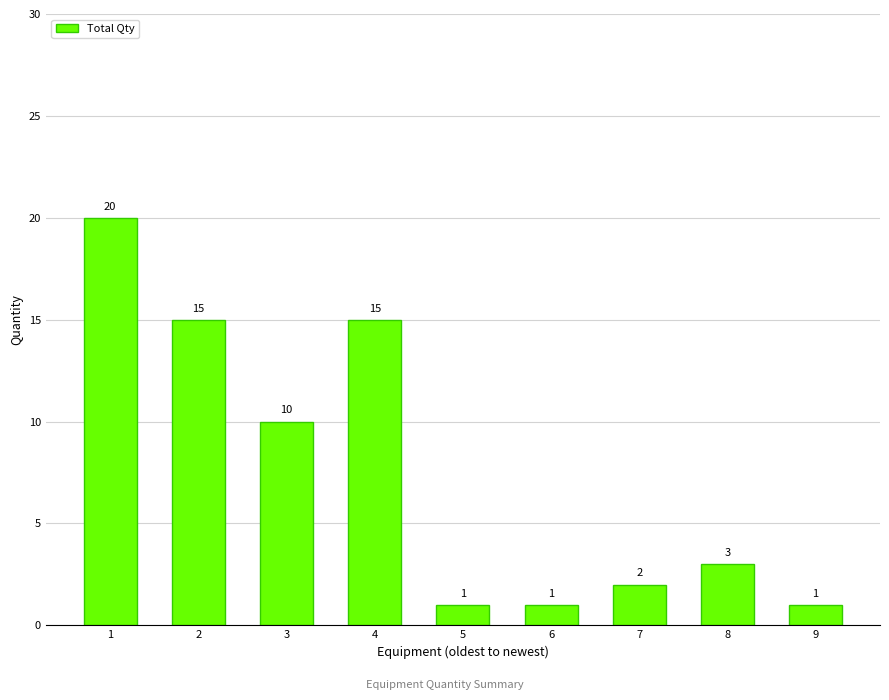

What is the difference between the second highest and minimum values?

14